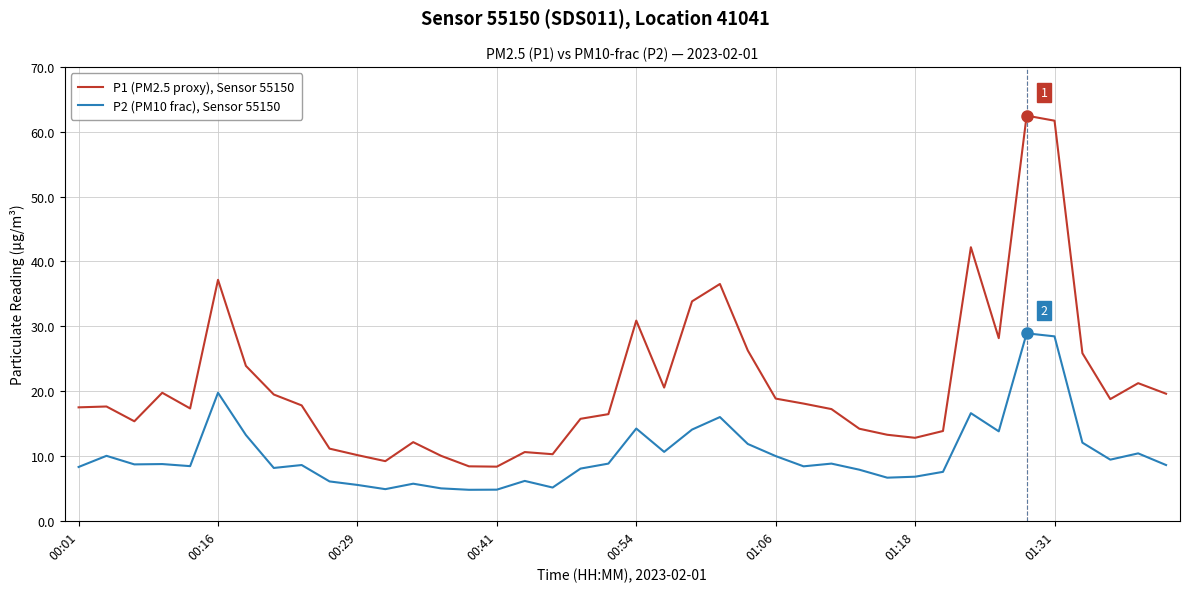

What is the difference between the second highest and minimum values in the P1 (PM2.5 proxy), Sensor 55150 series?

53.4